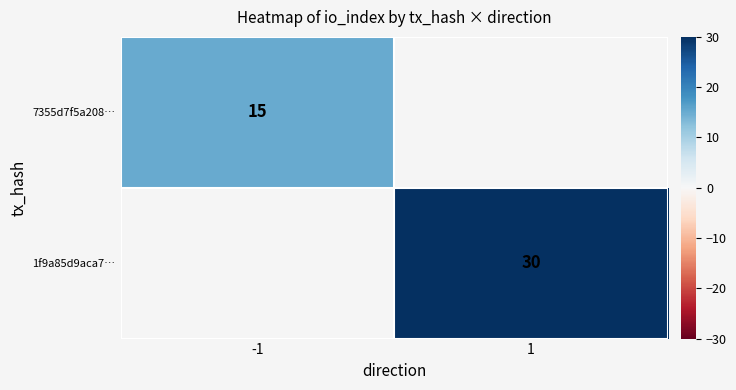

The 7355d7f5a208… series shows 19.9 at -1. True or false?

False